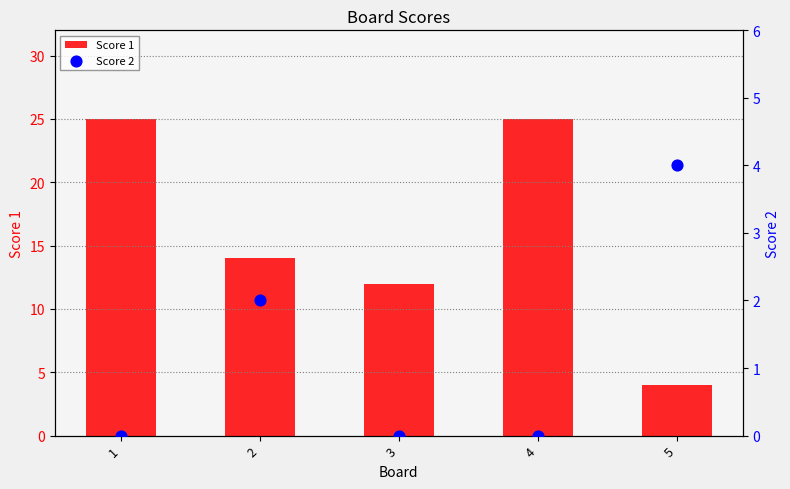

What are all the series names shown in the legend?

Score 1, Score 2